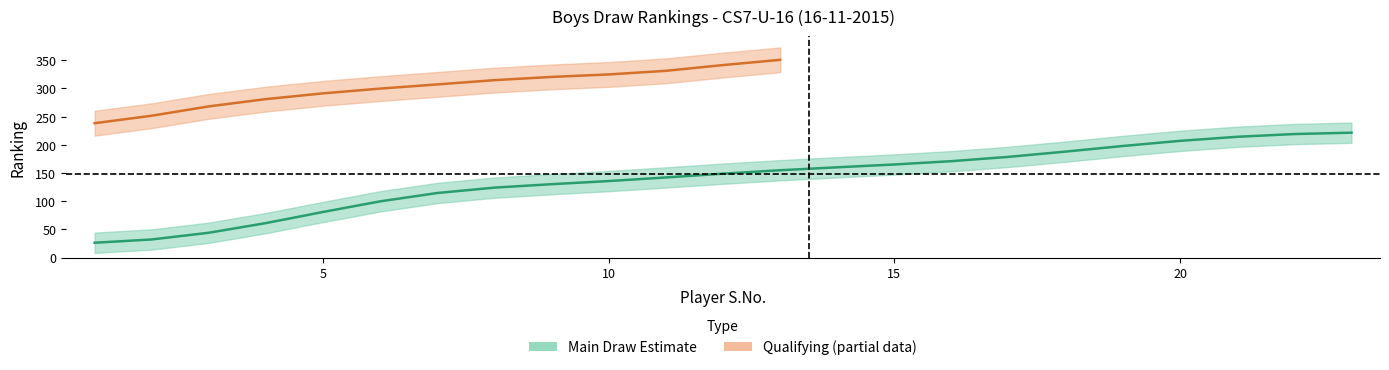

List the labels in order of value, smallest first.

1, 2, 3, 4, 5, 6, 7, 8, 9, 10, 11, 12, 13, 14, 15, 16, 17, 18, 19, 20, 21, 22, 23